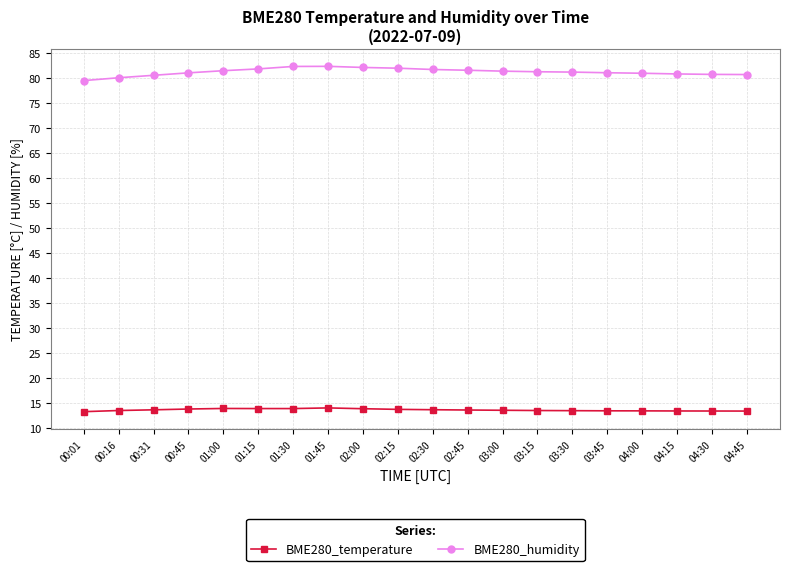

What position from the right is 03:45?

5